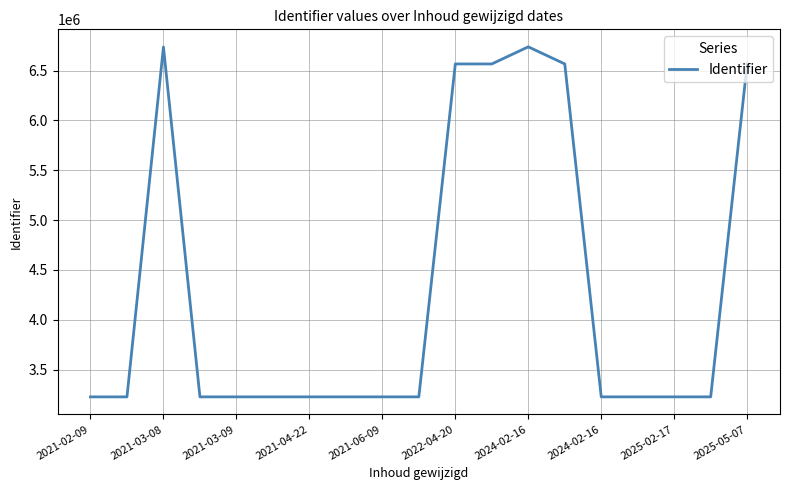

What is the difference between the maximum and minimum values?

3511373